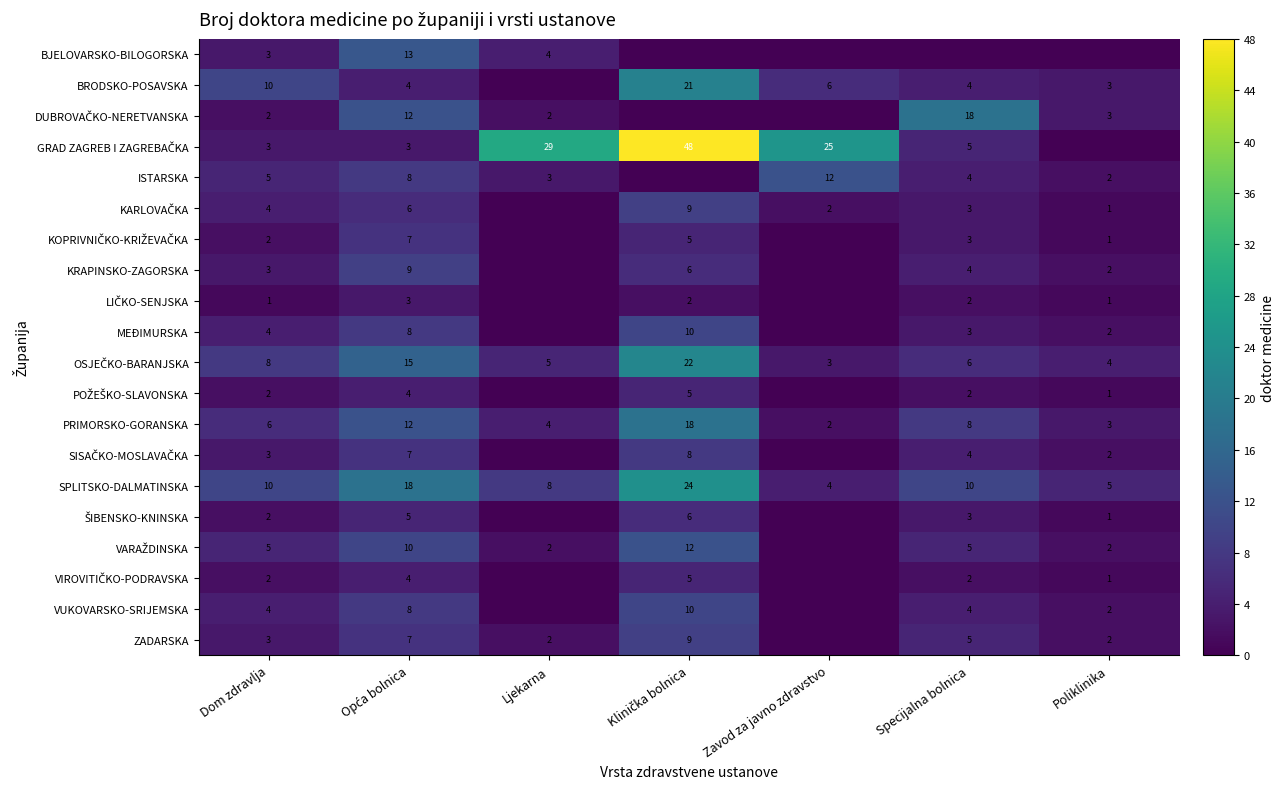

What is the sum of all SPLITSKO-DALMATINSKA values?

79